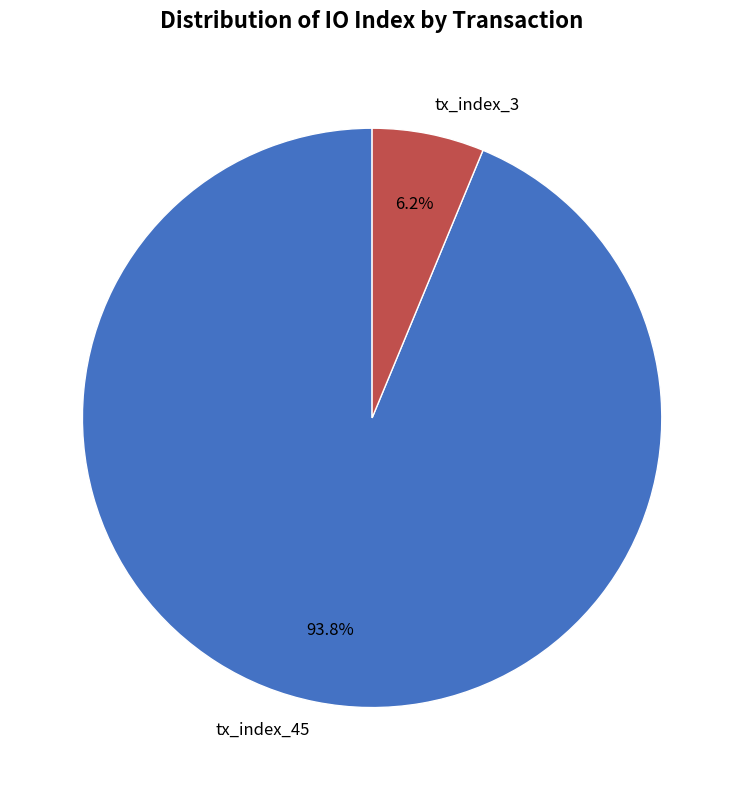

True or false: tx_index_45 accounts for 94% of the total.

True